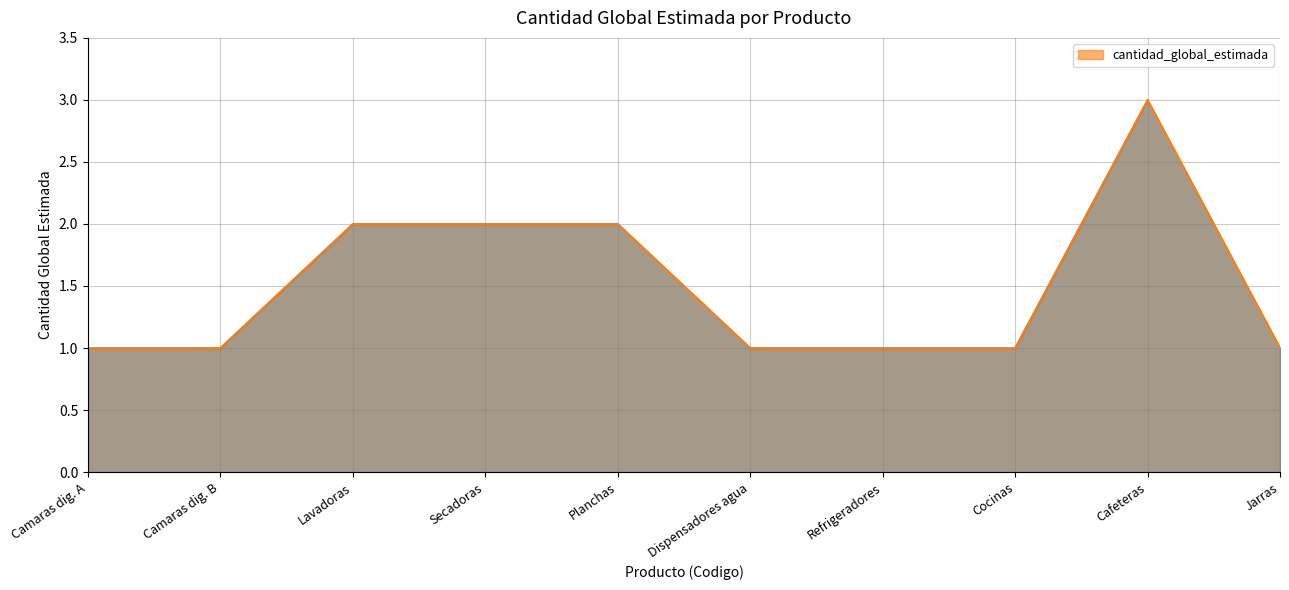

What is the maximum value shown in the chart?

3